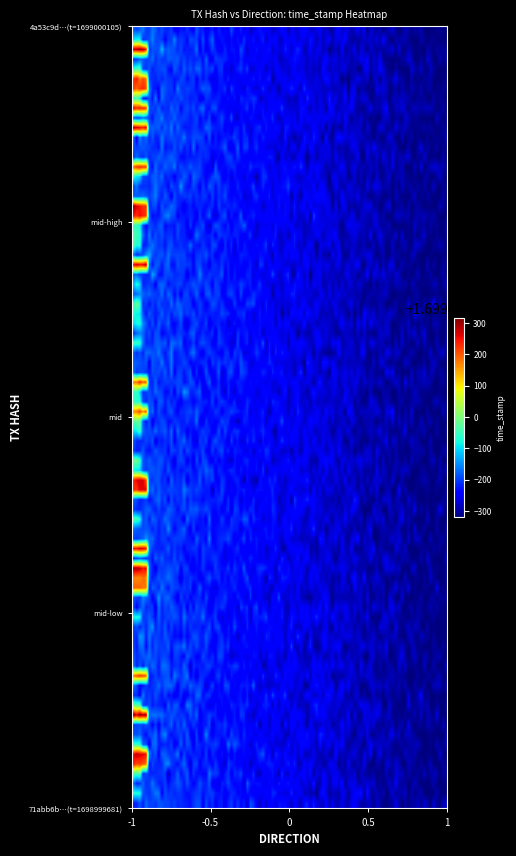

List the series in order of their peak value, highest first.

4a53c9d6a55ae7b4c1f5ac5466bd4e8c0a60d1c, 71abb6b358bb5e83c702579c385fbf9f4a72b41